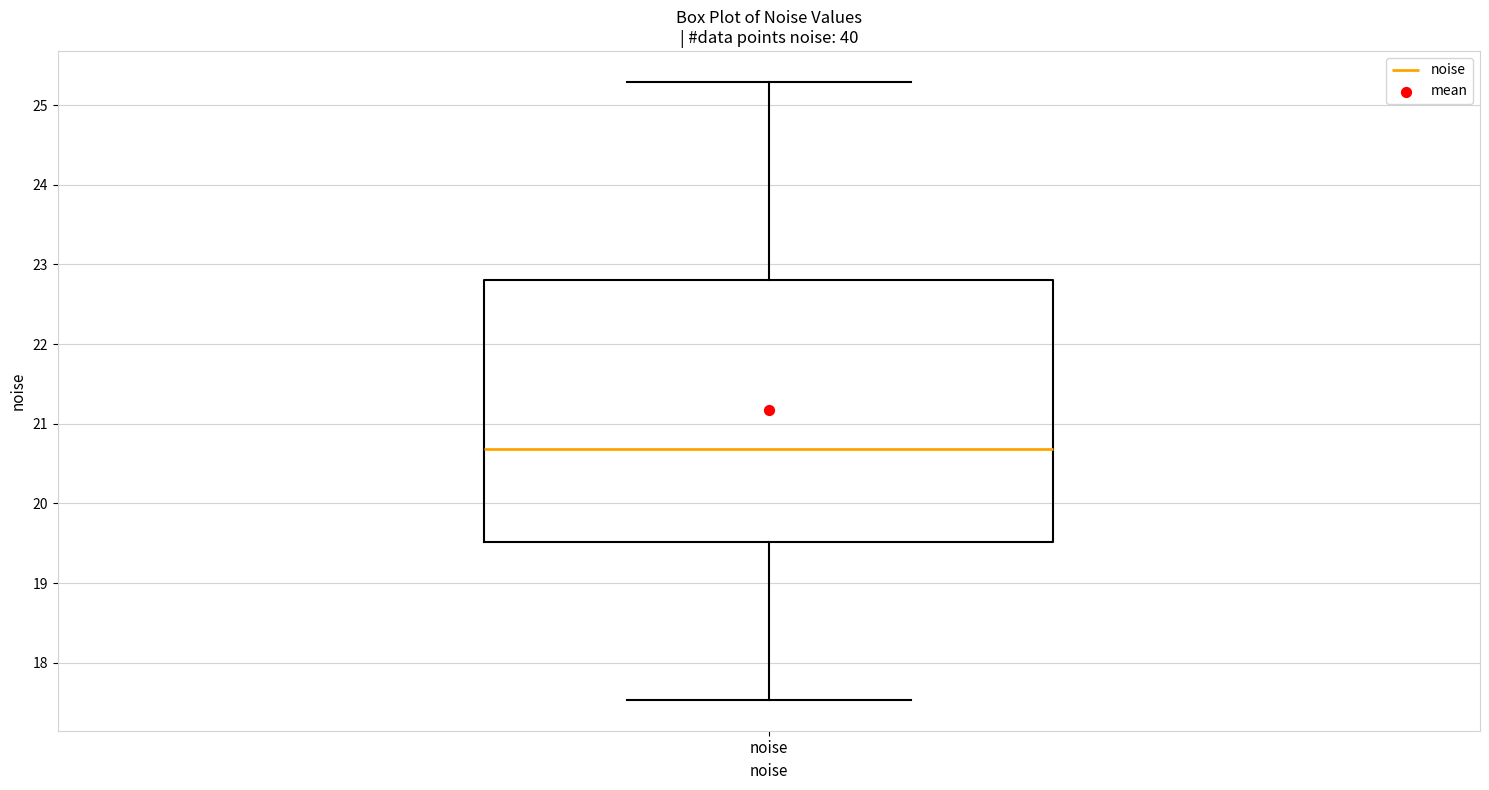

Where does the lower whisker of the box for noise end on the y-axis? The values are not printed on the chart, so give them approximately, as read against the axis.

17.5